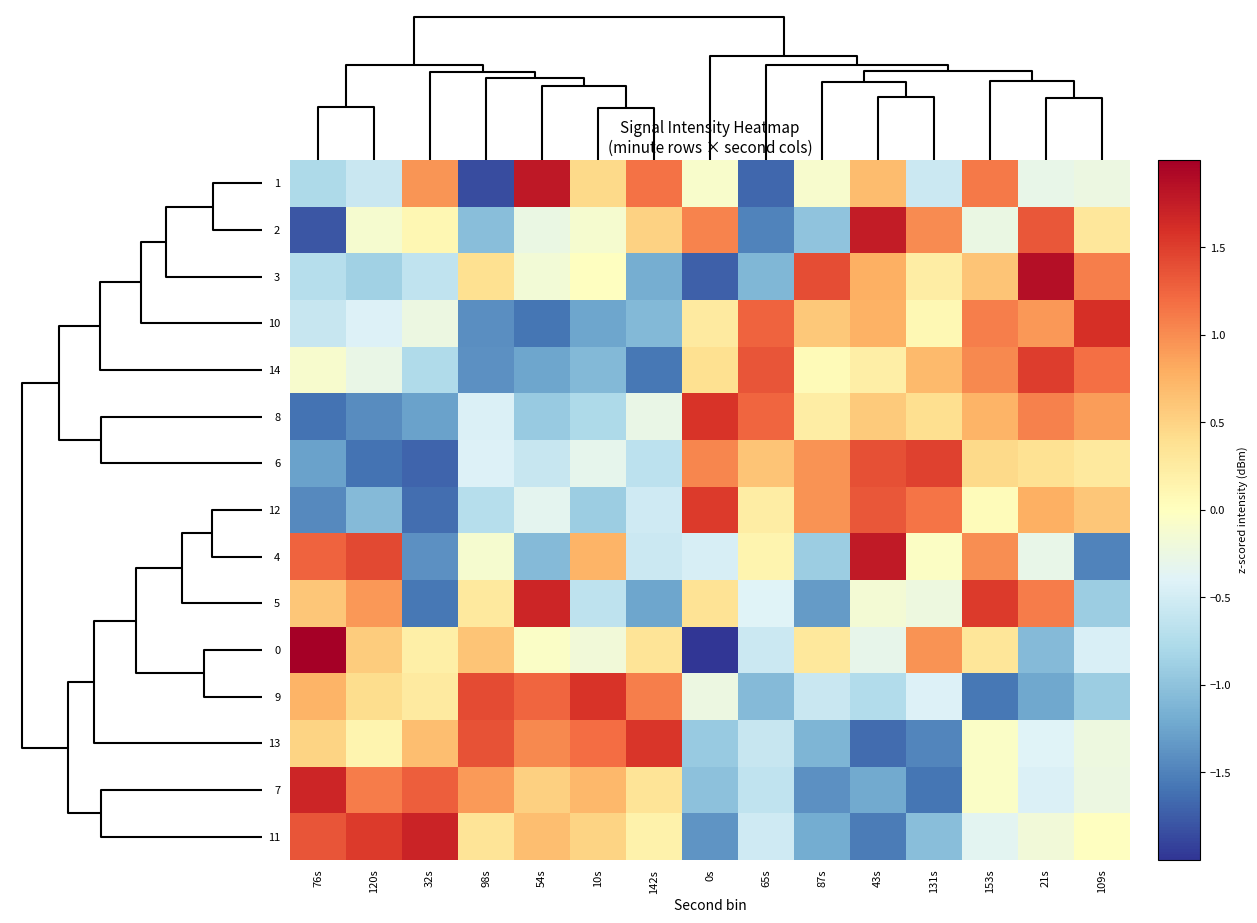

Reading left to right, transcribe all the data shown in this chart.

1: 76s=-0.8	120s=-0.6	32s=0.9	98s=-1.9	54s=1.8	10s=0.4	142s=1.2	0s=-0.1	65s=-1.7	87s=-0.1	43s=0.7	131s=-0.5	153s=1.1	21s=-0.3	109s=-0.2
2: 76s=-1.8	120s=-0.1	32s=0.1	98s=-1.0	54s=-0.3	10s=-0.1	142s=0.5	0s=1.1	65s=-1.5	87s=-1.0	43s=1.8	131s=1.0	153s=-0.3	21s=1.3	109s=0.3
3: 76s=-0.7	120s=-0.9	32s=-0.6	98s=0.4	54s=-0.2	10s=-0.0	142s=-1.2	0s=-1.7	65s=-1.1	87s=1.4	43s=0.8	131s=0.2	153s=0.6	21s=1.9	109s=1.1
10: 76s=-0.6	120s=-0.4	32s=-0.2	98s=-1.4	54s=-1.6	10s=-1.2	142s=-1.1	0s=0.3	65s=1.3	87s=0.6	43s=0.8	131s=0.1	153s=1.1	21s=0.9	109s=1.6
14: 76s=-0.1	120s=-0.3	32s=-0.8	98s=-1.4	54s=-1.2	10s=-1.1	142s=-1.6	0s=0.4	65s=1.3	87s=0.1	43s=0.2	131s=0.7	153s=1.0	21s=1.5	109s=1.2
8: 76s=-1.6	120s=-1.4	32s=-1.3	98s=-0.4	54s=-0.9	10s=-0.8	142s=-0.3	0s=1.6	65s=1.2	87s=0.2	43s=0.6	131s=0.4	153s=0.7	21s=1.1	109s=0.9
6: 76s=-1.3	120s=-1.6	32s=-1.7	98s=-0.4	54s=-0.6	10s=-0.3	142s=-0.7	0s=1.0	65s=0.6	87s=1.0	43s=1.4	131s=1.5	153s=0.4	21s=0.4	109s=0.3
12: 76s=-1.4	120s=-1.1	32s=-1.6	98s=-0.7	54s=-0.3	10s=-0.9	142s=-0.5	0s=1.5	65s=0.2	87s=1.0	43s=1.3	131s=1.2	153s=0.0	21s=0.8	109s=0.6
4: 76s=1.3	120s=1.4	32s=-1.4	98s=-0.1	54s=-1.1	10s=0.7	142s=-0.5	0s=-0.5	65s=0.1	87s=-0.9	43s=1.8	131s=-0.0	153s=1.0	21s=-0.3	109s=-1.5
5: 76s=0.6	120s=0.9	32s=-1.6	98s=0.3	54s=1.7	10s=-0.7	142s=-1.2	0s=0.4	65s=-0.4	87s=-1.3	43s=-0.2	131s=-0.2	153s=1.5	21s=1.1	109s=-0.9
0: 76s=2.0	120s=0.6	32s=0.2	98s=0.6	54s=-0.0	10s=-0.2	142s=0.3	0s=-2.7	65s=-0.6	87s=0.3	43s=-0.3	131s=1.0	153s=0.3	21s=-1.1	109s=-0.4
9: 76s=0.7	120s=0.4	32s=0.3	98s=1.4	54s=1.2	10s=1.6	142s=1.1	0s=-0.2	65s=-1.1	87s=-0.6	43s=-0.7	131s=-0.4	153s=-1.6	21s=-1.2	109s=-0.9
13: 76s=0.5	120s=0.1	32s=0.7	98s=1.4	54s=1.0	10s=1.2	142s=1.6	0s=-0.9	65s=-0.6	87s=-1.1	43s=-1.6	131s=-1.5	153s=-0.0	21s=-0.4	109s=-0.2
7: 76s=1.7	120s=1.1	32s=1.3	98s=0.9	54s=0.5	10s=0.7	142s=0.3	0s=-1.0	65s=-0.6	87s=-1.4	43s=-1.2	131s=-1.6	153s=-0.1	21s=-0.4	109s=-0.2
11: 76s=1.3	120s=1.5	32s=1.7	98s=0.3	54s=0.7	10s=0.5	142s=0.2	0s=-1.4	65s=-0.5	87s=-1.2	43s=-1.5	131s=-1.0	153s=-0.4	21s=-0.2	109s=-0.0